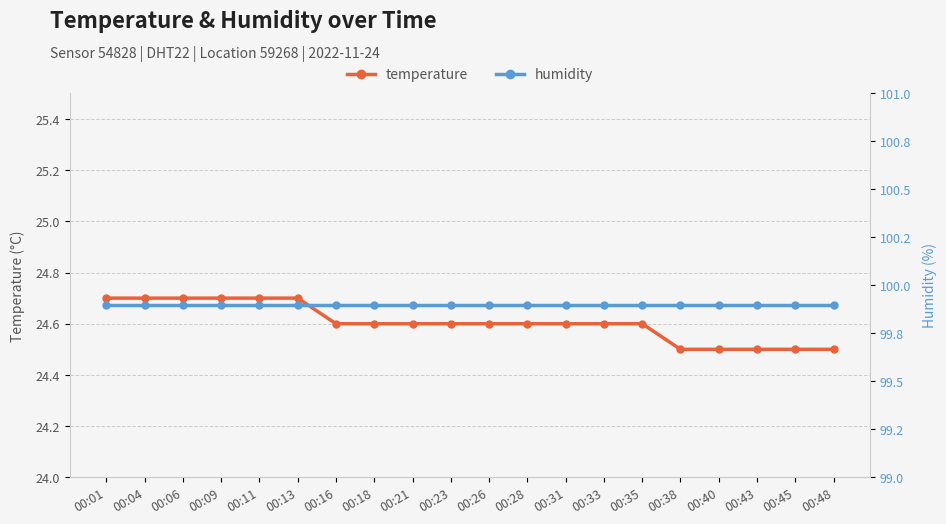

Read the humidity value at 00:21.

99.9